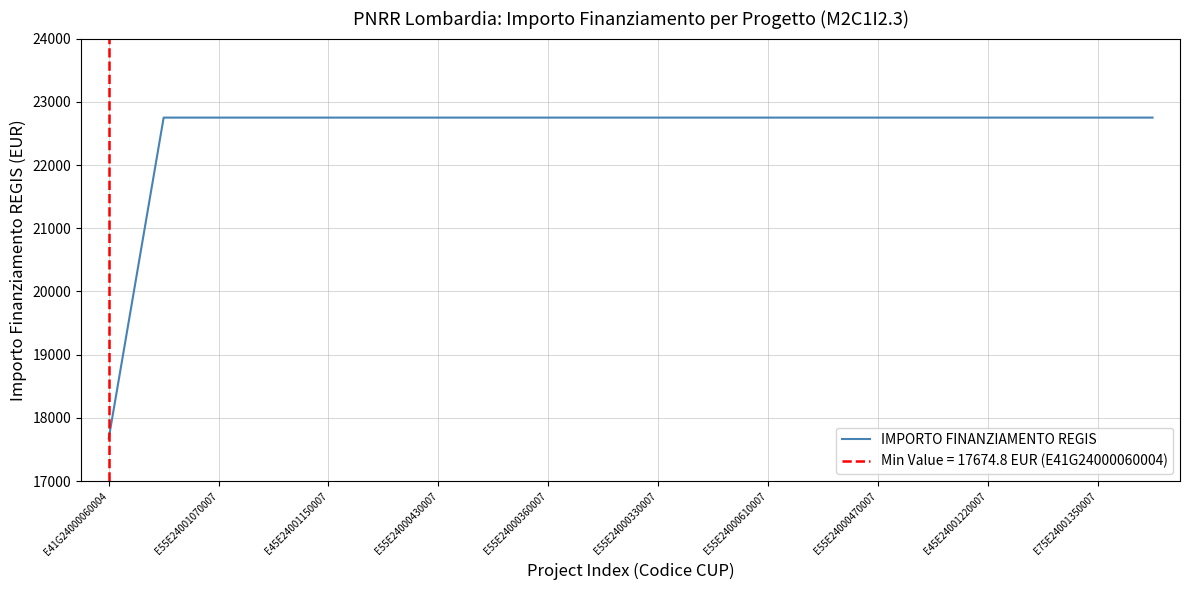

True or false: there are more than 1 points higher than both neighbors.

False